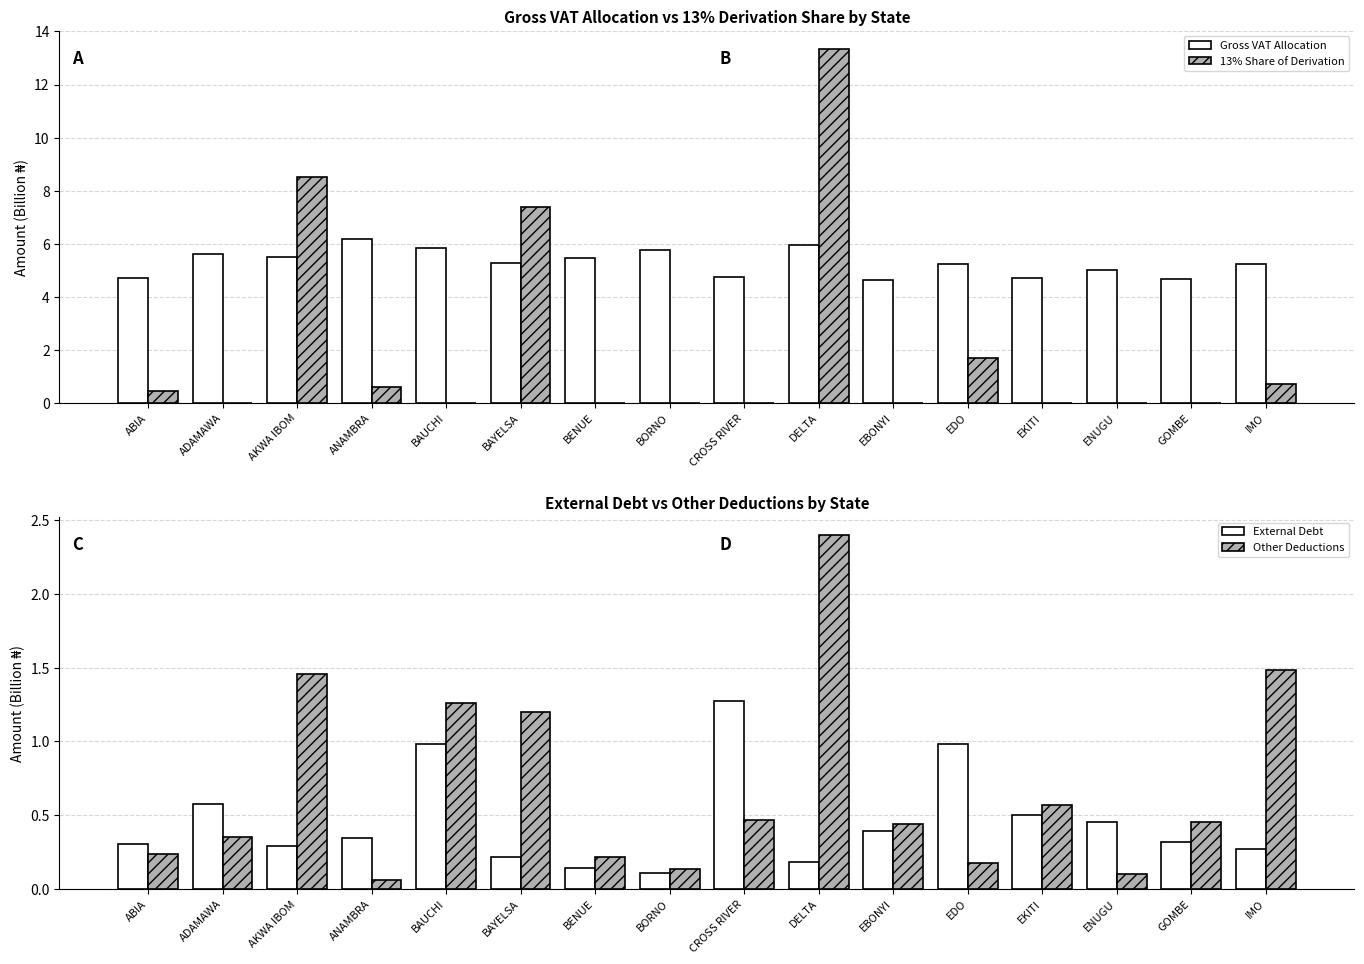

What position from the left is ABIA?

1